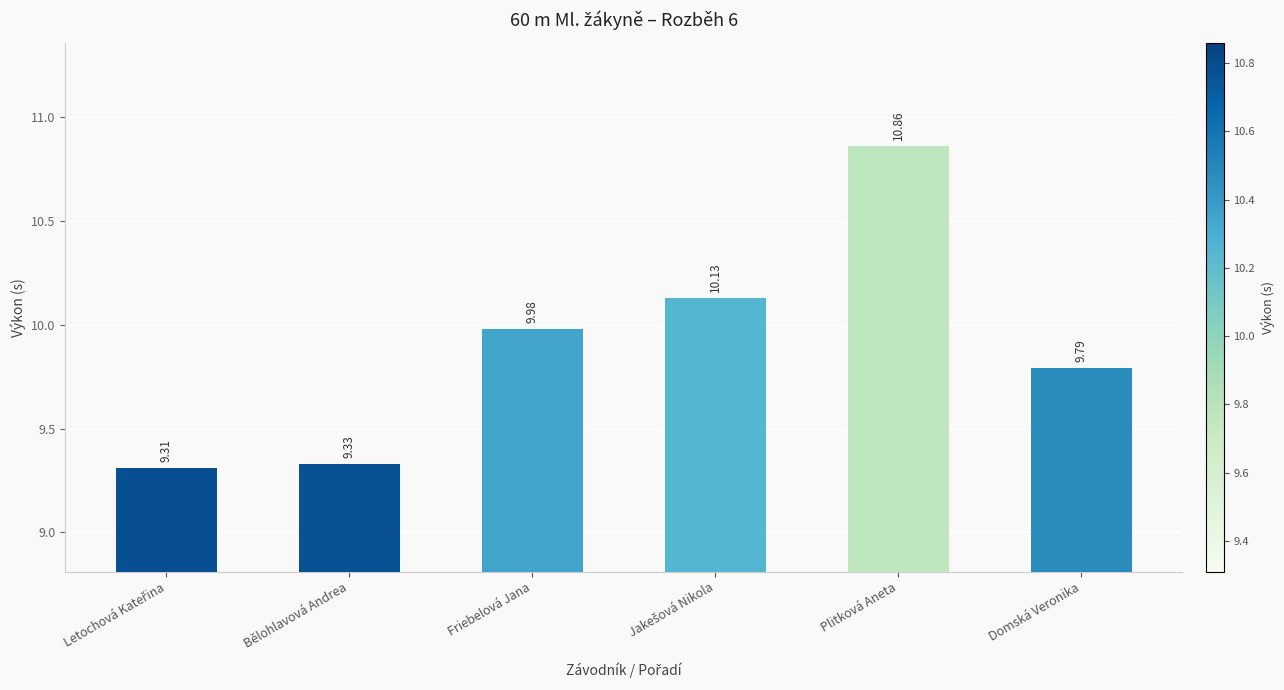

Which category has the highest value across all series?

Plitková Aneta